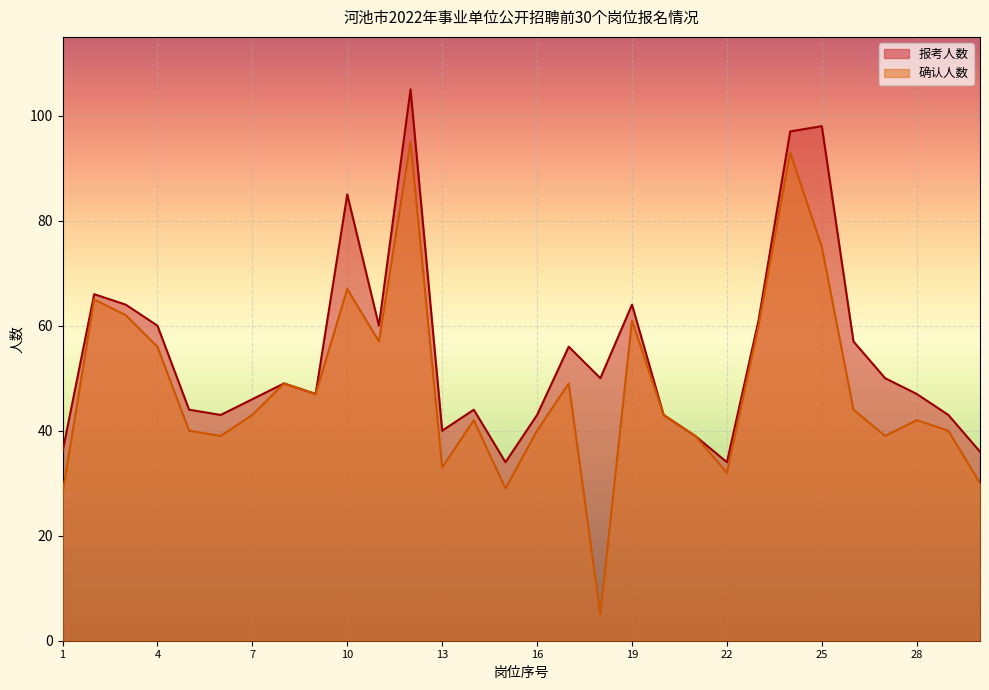

Reading left to right, extract all data points from this chart.

报考人数: 1=36	2=66	3=64	4=60	5=44	6=43	7=46	8=49	9=47	10=85	11=60	12=105	13=40	14=44	15=34	16=43	17=56	18=50	19=64	20=43	21=39	22=34	23=61	24=97	25=98	26=57	27=50	28=47	29=43	30=36
确认人数: 1=28	2=65	3=62	4=56	5=40	6=39	7=43	8=49	9=47	10=67	11=57	12=95	13=33	14=42	15=29	16=40	17=49	18=5	19=61	20=43	21=39	22=32	23=60	24=93	25=75	26=44	27=39	28=42	29=40	30=30